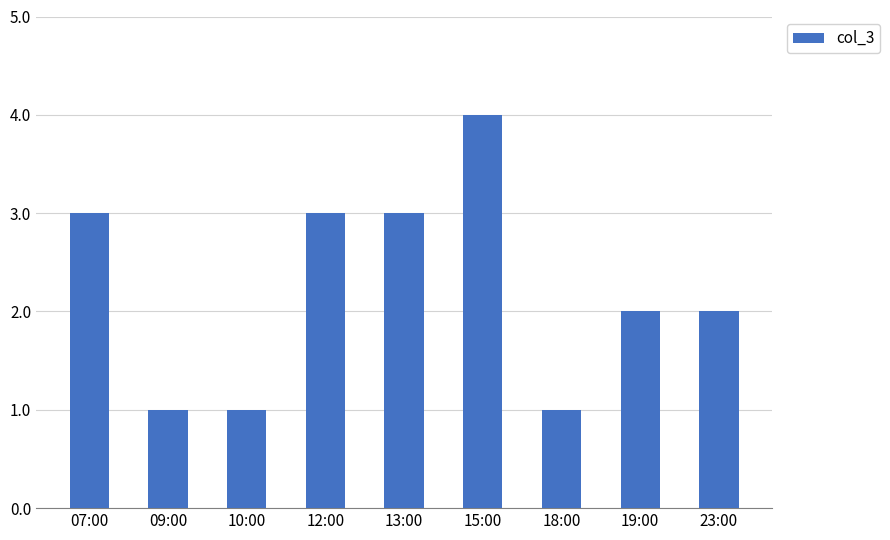

Does the chart contain any negative values?

No